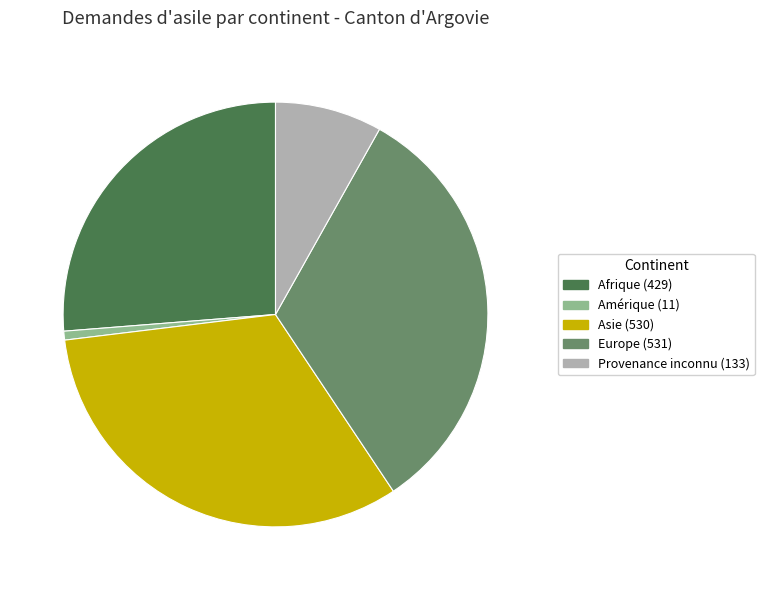

Which category has the smallest portion of the pie?

Amérique